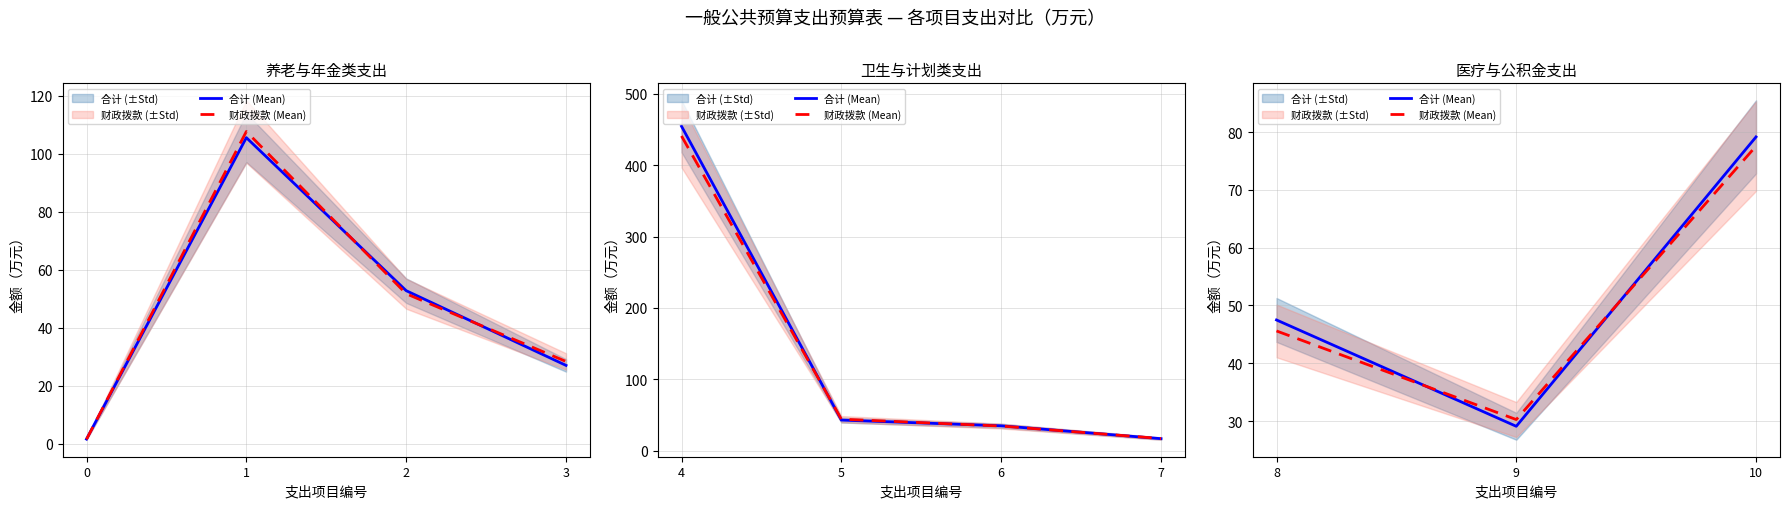

At how many categories does at least one series exceed 35?

2